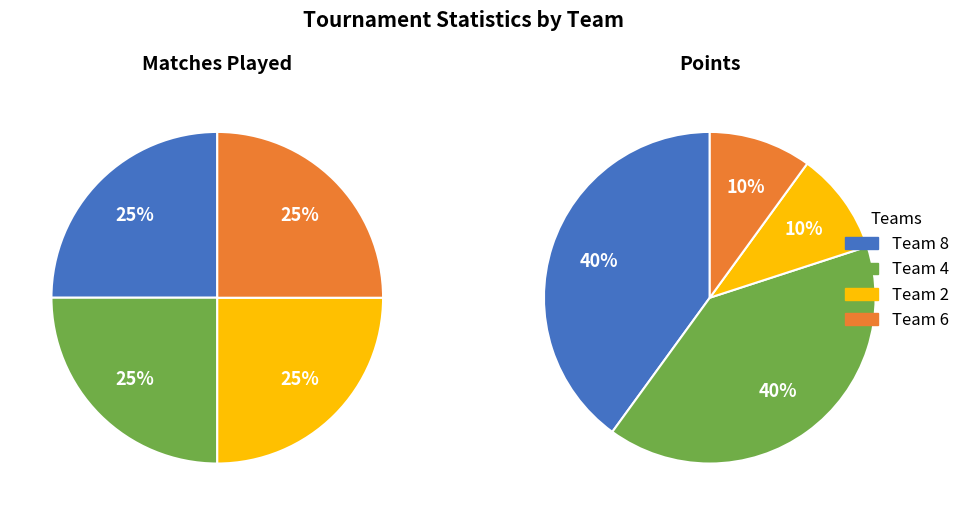

Which slice is the largest?

Team 8